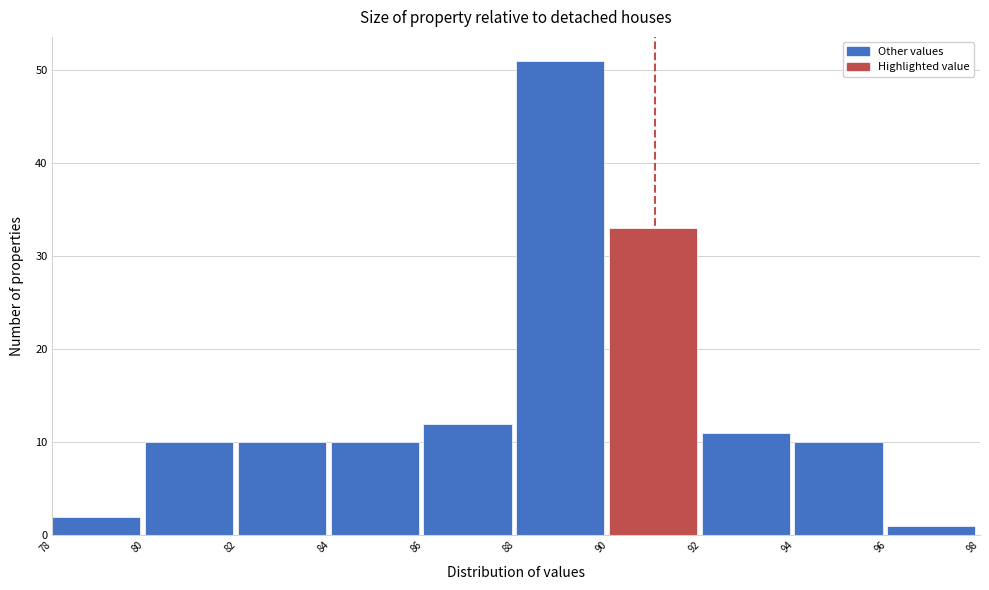

Reading left to right, list every bar in this chart as the range it spans on the x-axis followed by its height. The values are not printed on the chart, so give them approximately, as read against the axis.

78 to 80: 2
80 to 82: 10
82 to 84: 10
84 to 86: 10
86 to 88: 12
88 to 90: 51
90 to 92: 33
92 to 94: 11
94 to 96: 10
96 to 98: 1